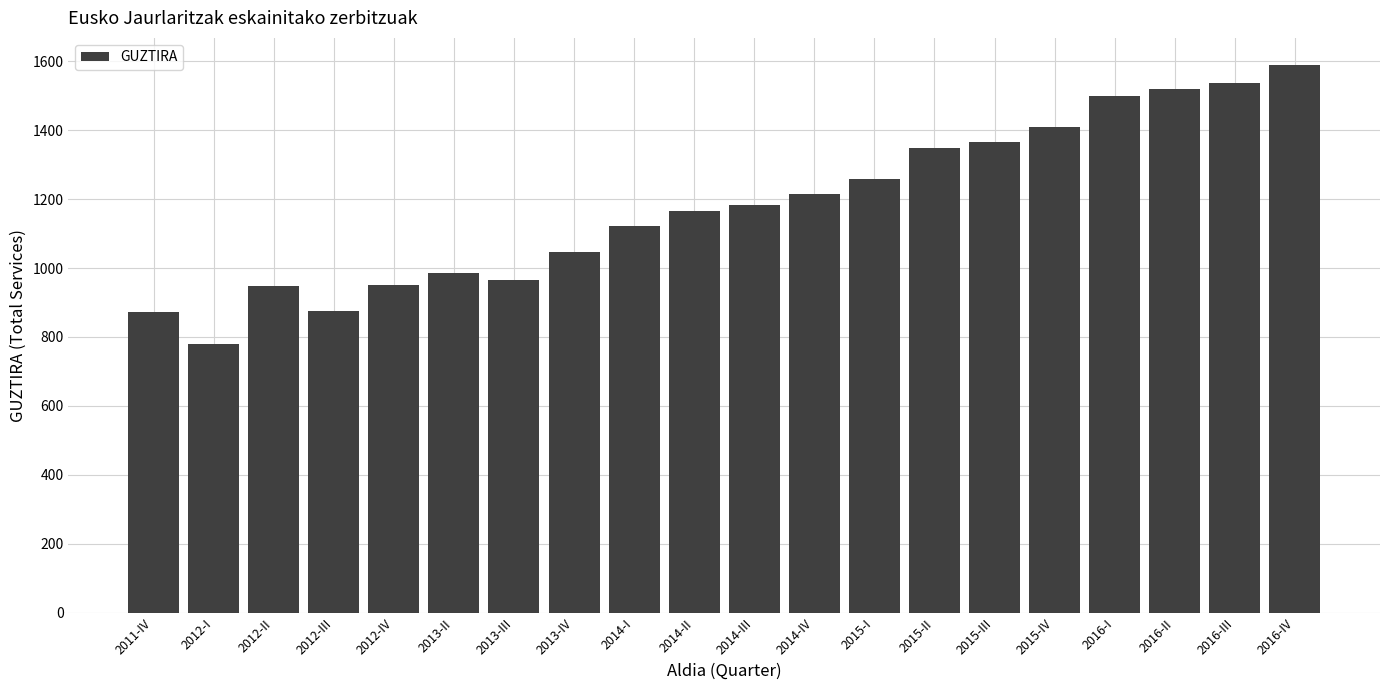

Count the number of data series in this chart.

1